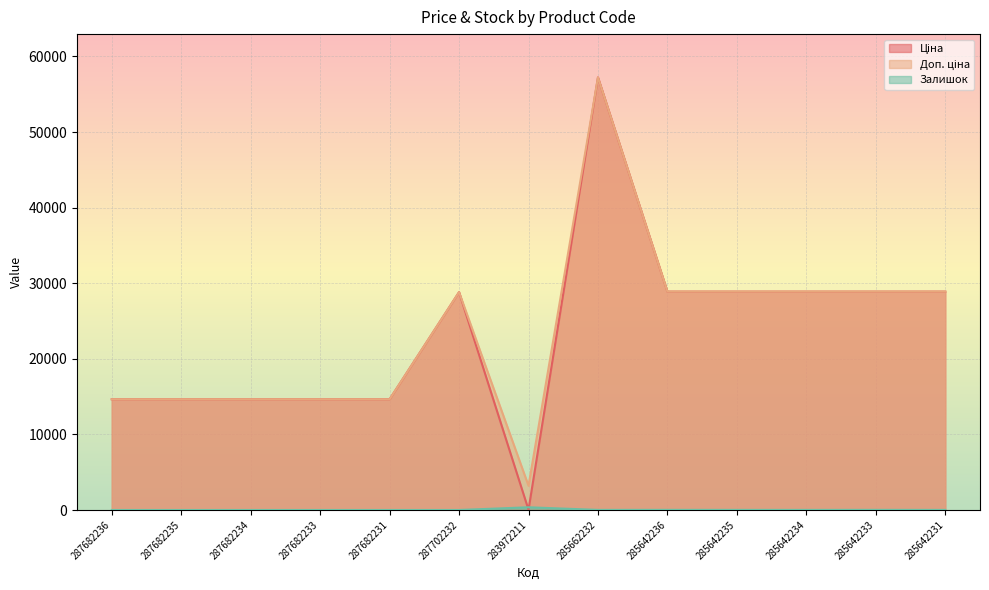

Reading right to left, transcribe all the data shown in this chart.

Ціна: 285642231=28890.3	285642233=28890.3	285642234=28890.3	285642235=28890.3	285642236=28890.3	285662232=57235.5	283972211=32.0	287702232=28821.8	287682231=14649.6	287682233=14649.6	287682234=14649.6	287682235=14649.6	287682236=14649.6
Доп. ціна: 285642231=28890.3	285642233=28890.3	285642234=28890.3	285642235=28890.3	285642236=28890.3	285662232=57235.5	283972211=3205.0	287702232=28821.8	287682231=14649.6	287682233=14649.6	287682234=14649.6	287682235=14649.6	287682236=14649.6
Залишок: 285642231=10.0	285642233=17.0	285642234=11.0	285642235=14.0	285642236=17.0	285662232=13.0	283972211=360.0	287702232=1.0	287682231=1.0	287682233=1.0	287682234=1.0	287682235=0.0	287682236=0.0